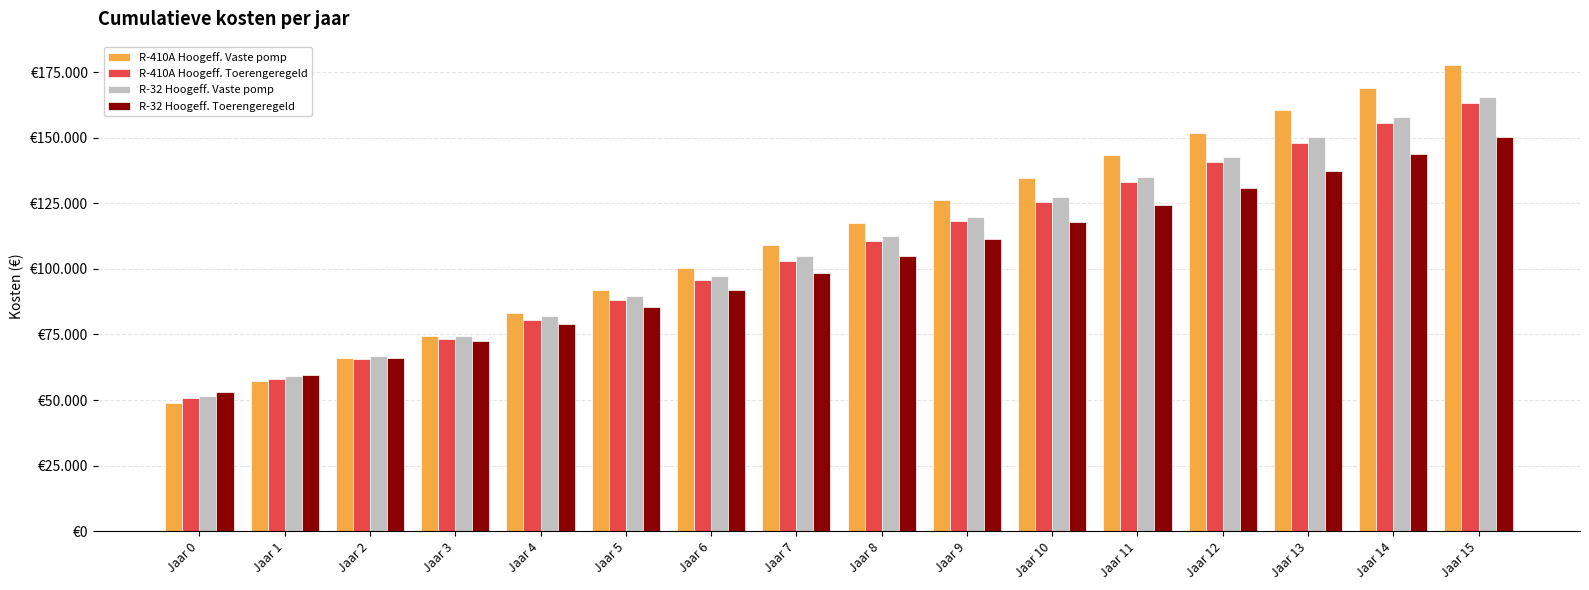

What are all the series names shown in the legend?

R-410A Hoogeff. Vaste pomp, R-410A Hoogeff. Toerengeregeld, R-32 Hoogeff. Vaste pomp, R-32 Hoogeff. Toerengeregeld